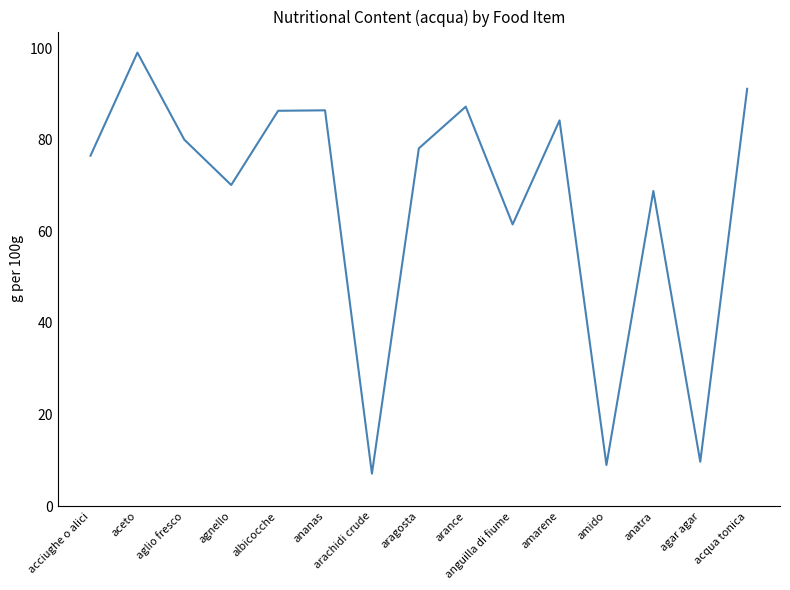

At which label does the data first exceed 78?

aceto